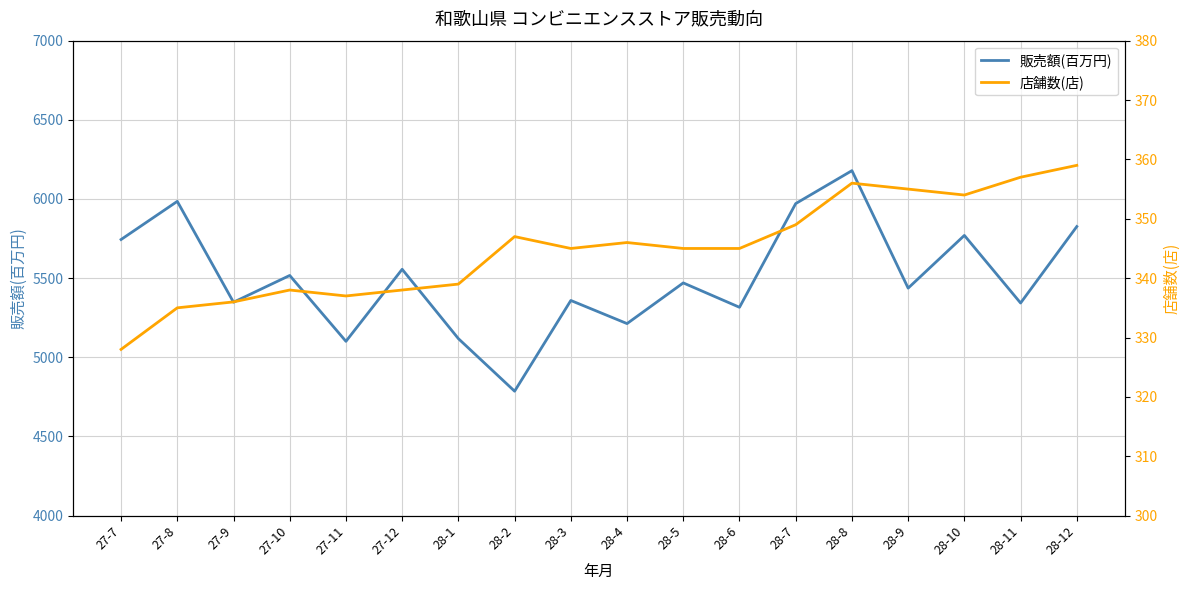

True or false: 販売額(百万円) and 店舗数(店) intersect in this chart.

False